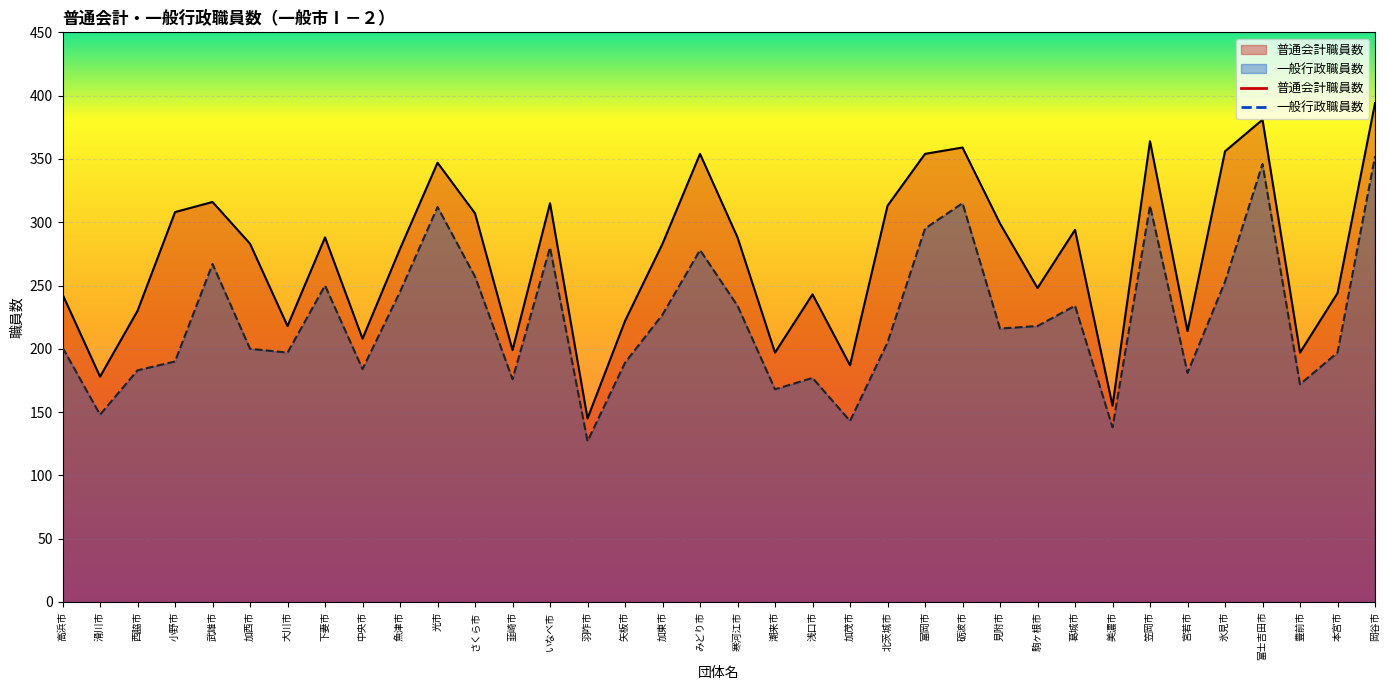

Between 高浜市 and 矢板市, which series saw the biggest shift?

普通会計職員数